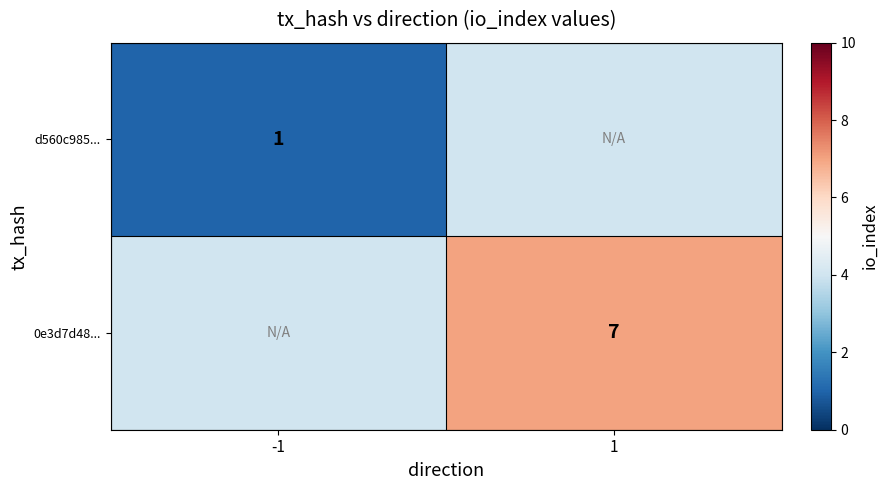

The value of d560c985... at -1 is 1. True or false?

True